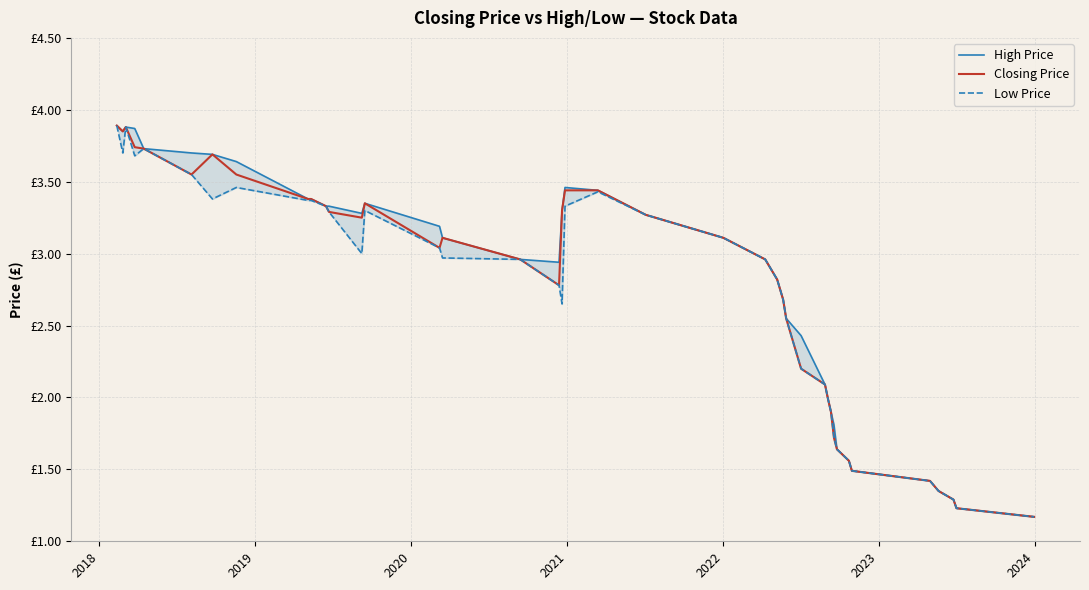

What is the sum of all Closing Price values?

110.4